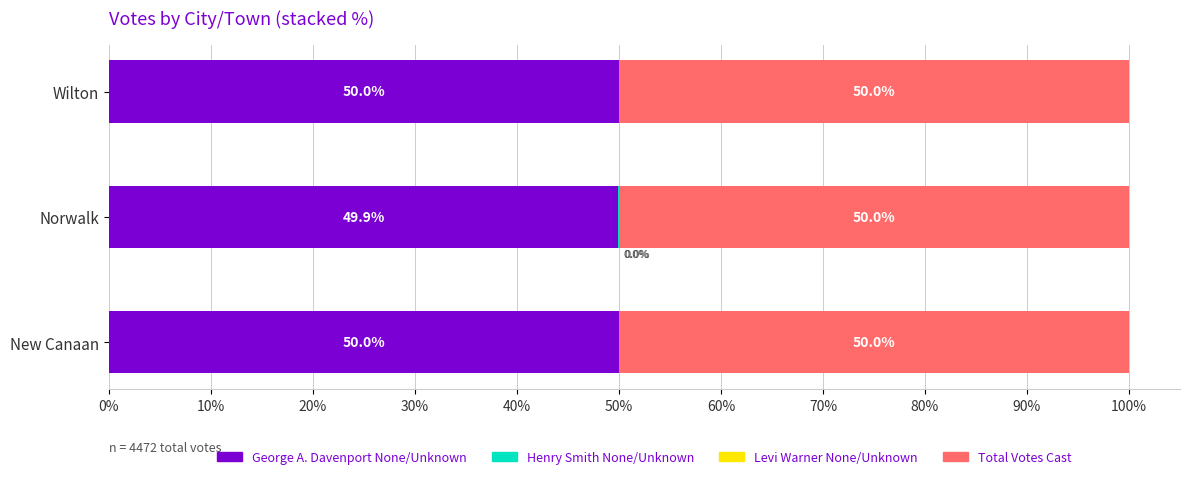

How many distinct data groups are displayed?

4